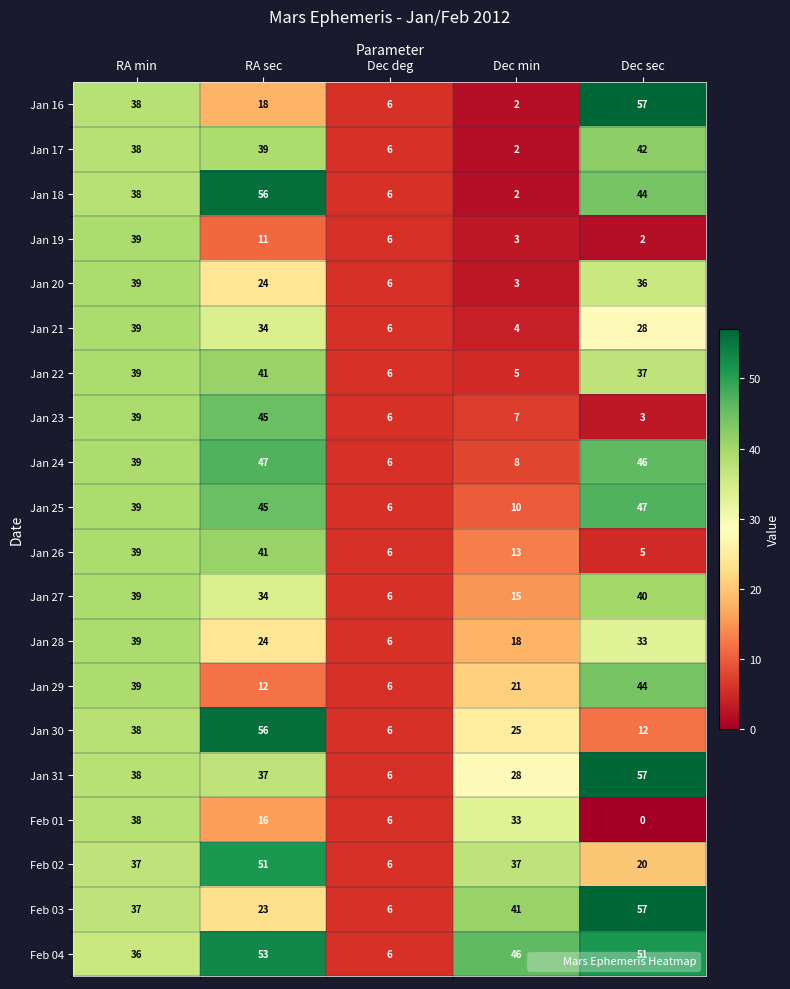

The Jan 25 series shows 71 at Dec sec. True or false?

False